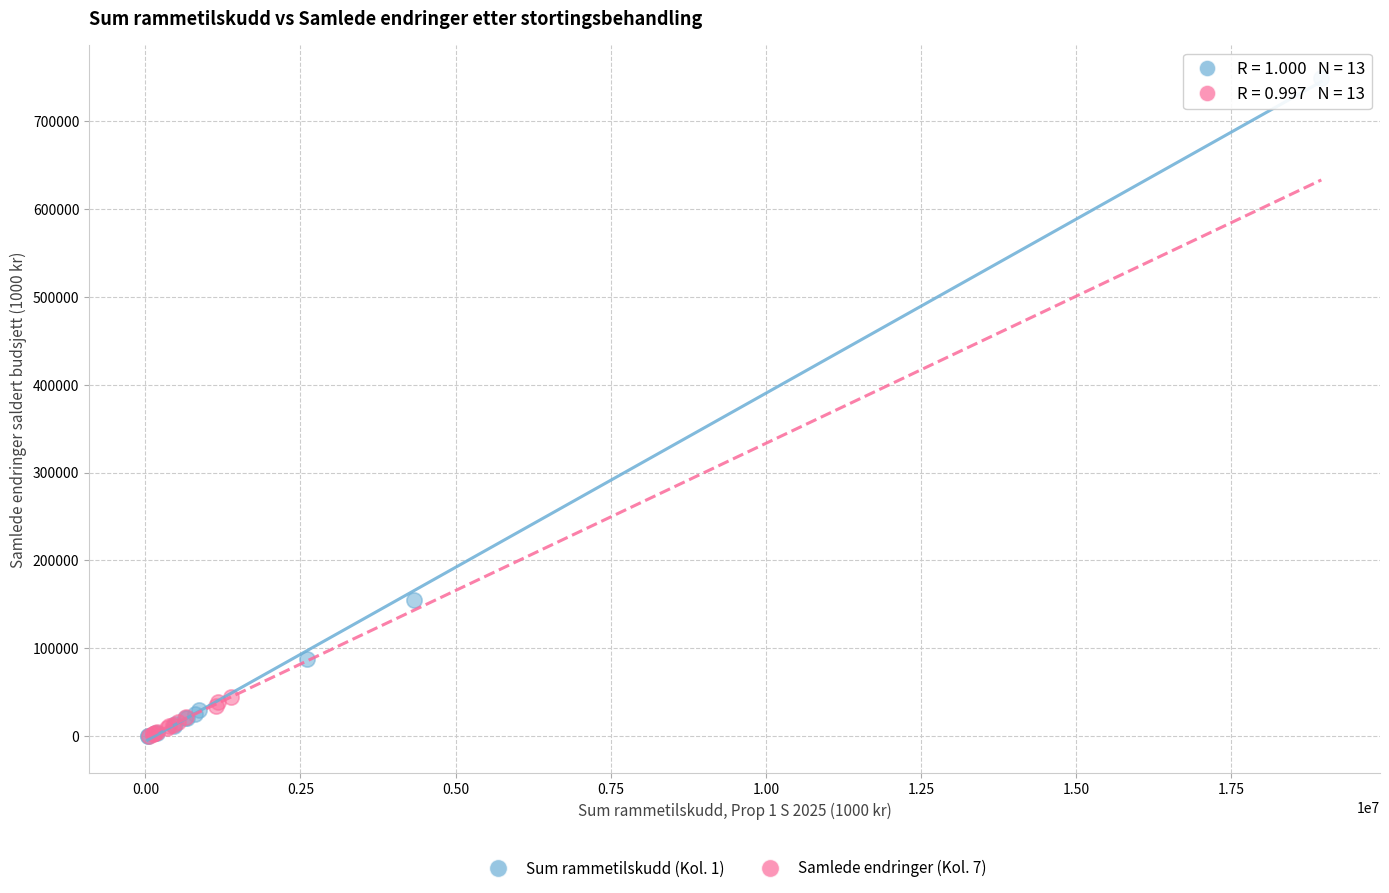

Which series has the largest Y range (max minus min)?

Sum rammetilskudd (Kol. 1)